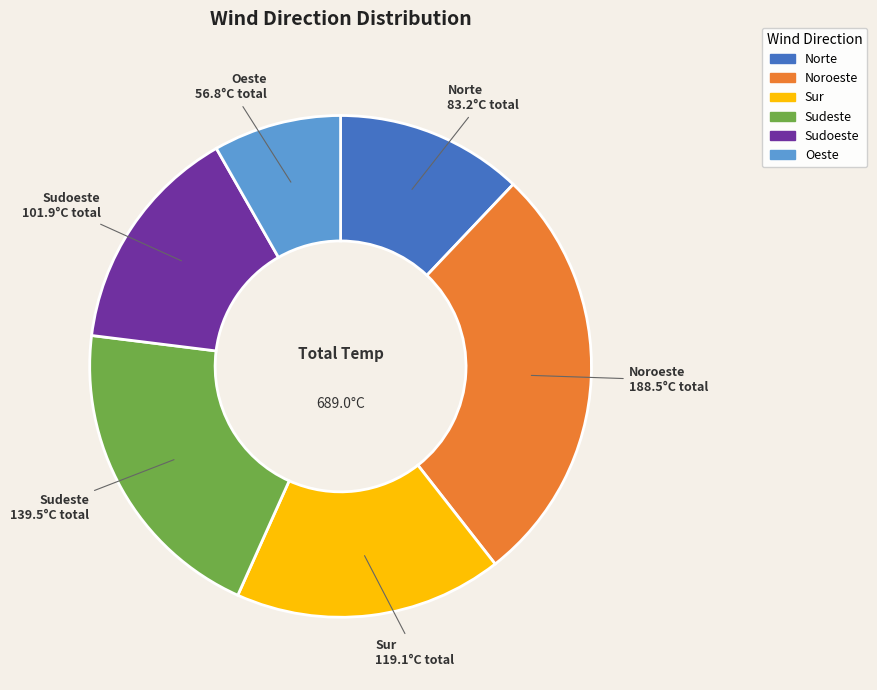

Rank the categories by value from lowest to highest.

Oeste, Norte, Sudoeste, Sur, Sudeste, Noroeste